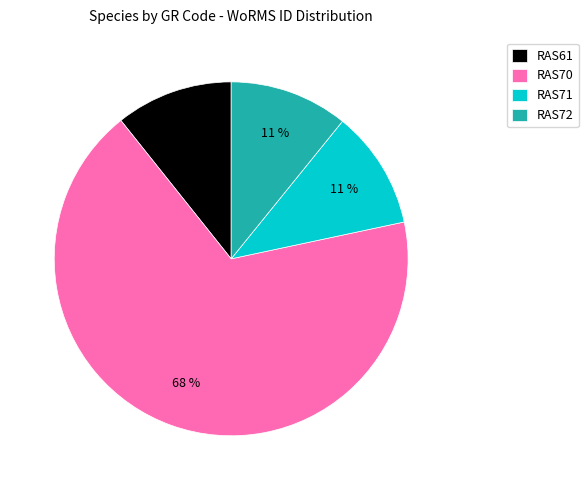

To the nearest percent, what is the combined percentage of RAS70 and RAS61?

78%